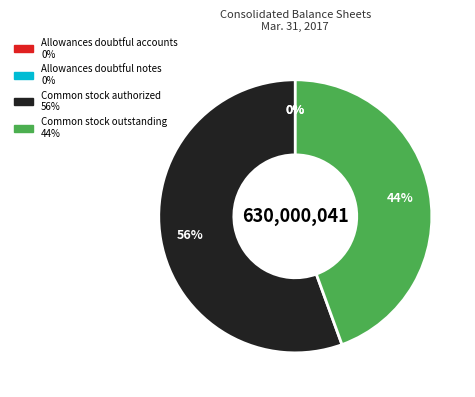

Approximately how many times larger is the value at Common stock authorized compared to Allowances doubtful notes?

20588235.3